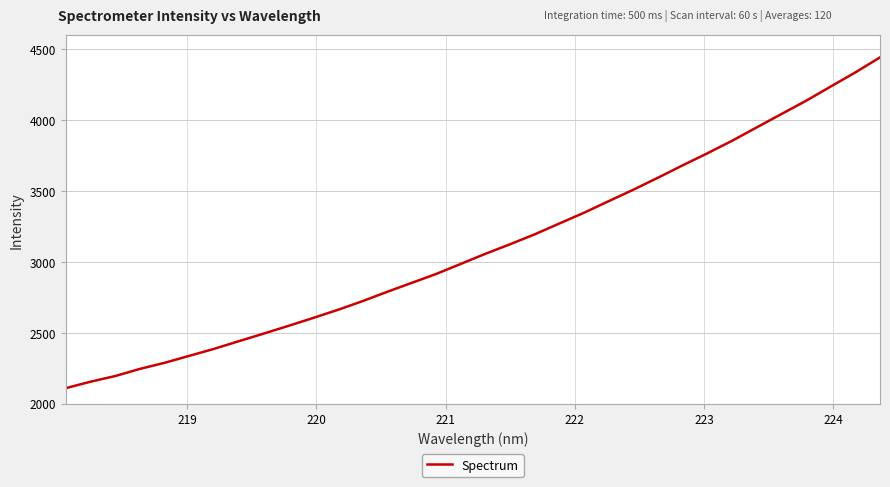

What is the maximum value shown in the chart?

4442.7